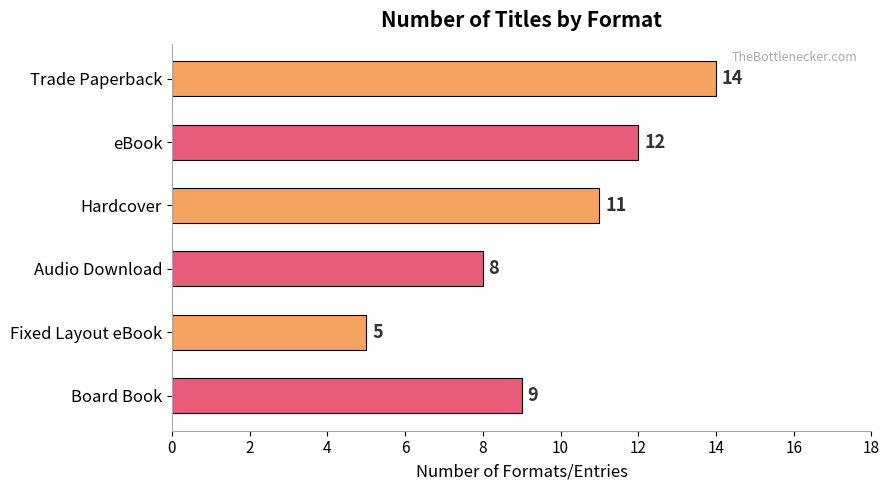

What is the difference between the values at Trade Paperback and Fixed Layout eBook?

9